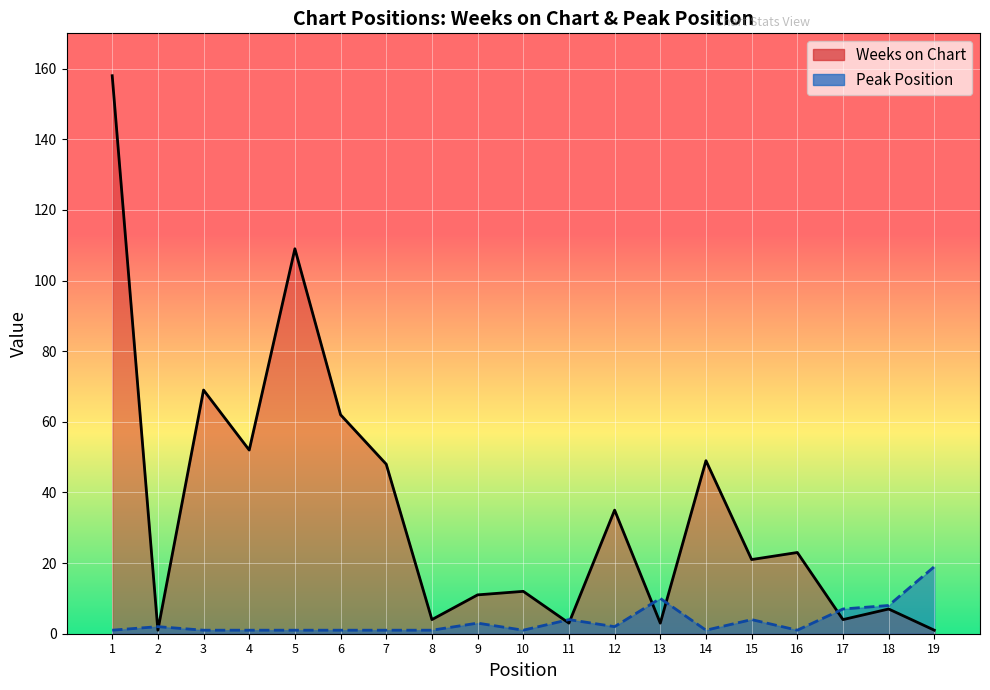

Reading left to right, list all the values displayed in this chart.

Weeks on Chart: 158	1	69	52	109	62	48	4	11	12	3	35	3	49	21	23	4	7	1
Peak Position: 1	2	1	1	1	1	1	1	3	1	4	2	10	1	4	1	7	8	19